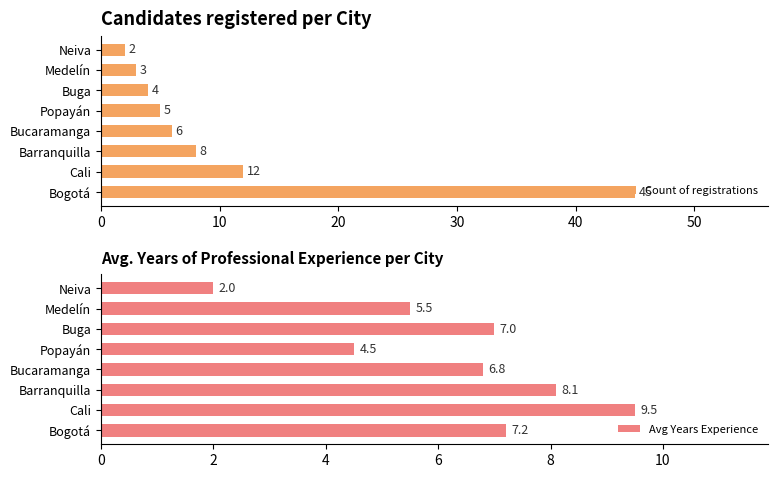

Which category has the lowest value in the Count of registrations series?

Neiva